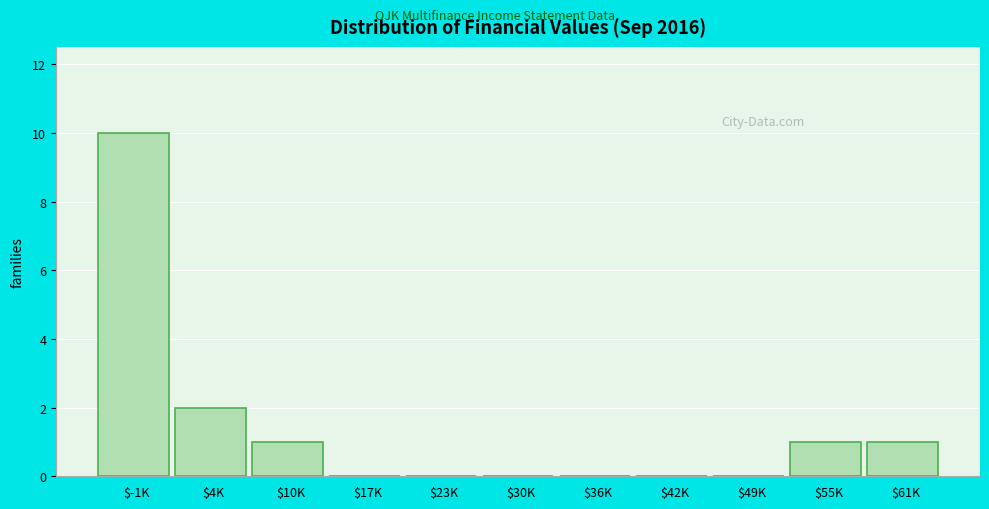

What is the maximum value shown in the chart?

10